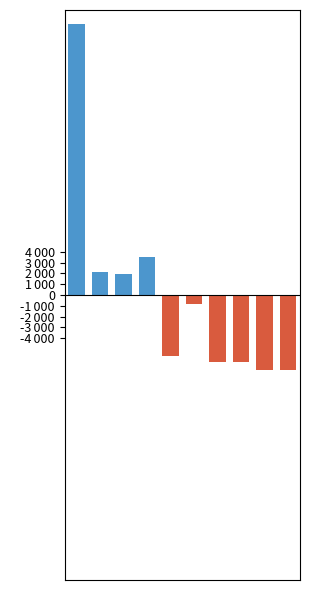

Are the bars horizontal?

No